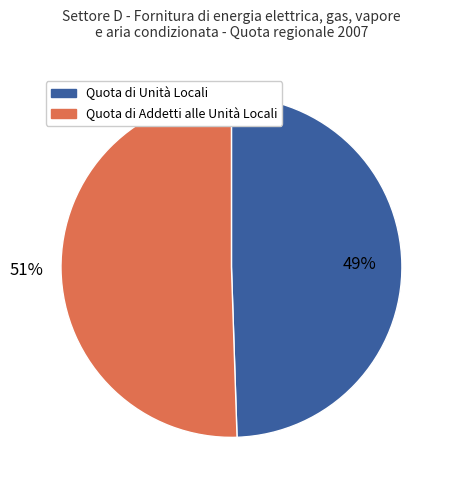

Is there a majority slice in this chart?

Yes